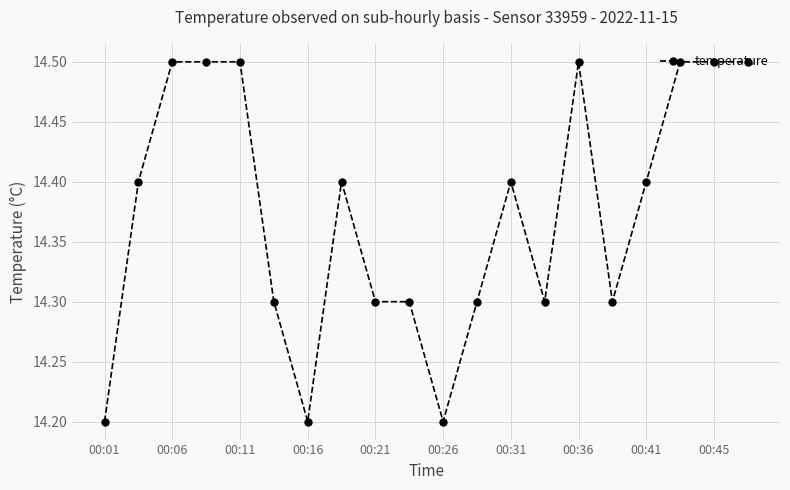

What is the value of the 5th point from the left?

14.5